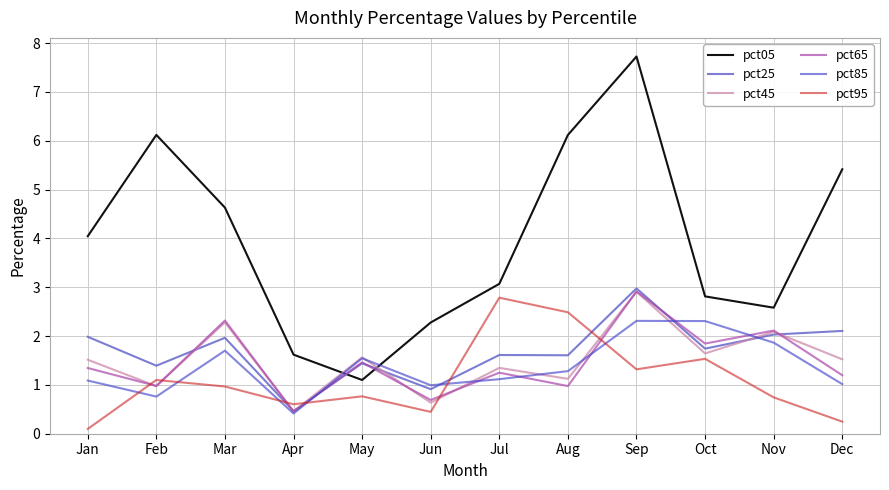

True or false: pct65 and pct85 cross at least once.

True